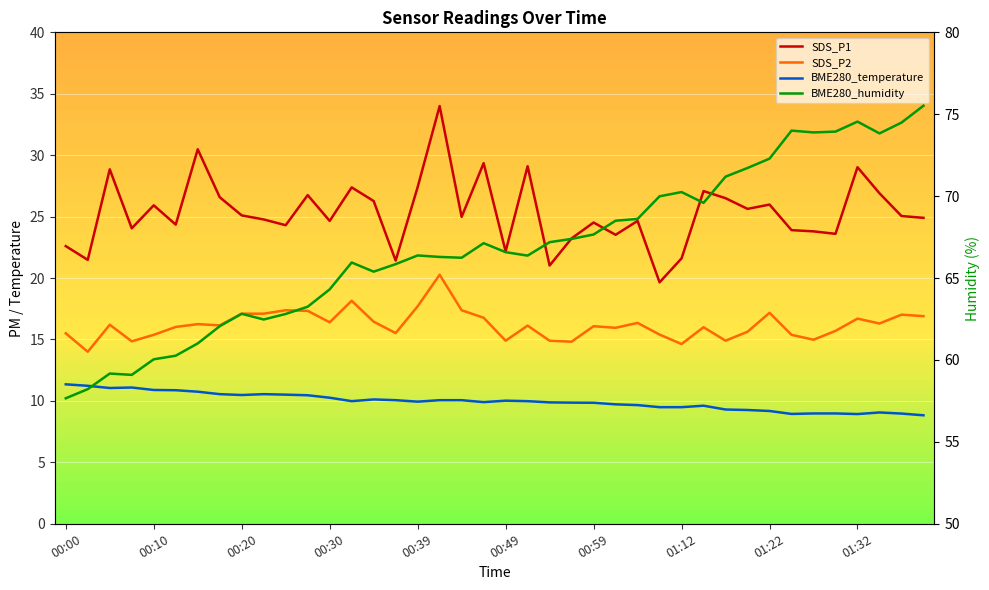

Reading left to right, list all the values displayed in this chart.

SDS_P1: 22.6	21.5	28.9	24.1	25.9	24.4	30.5	26.6	25.1	24.8	24.3	26.8	24.6	27.4	26.3	21.4	27.4	34.0	25.0	29.4	22.2	29.1	21.0	23.2	24.5	23.5	24.6	19.6	21.6	27.1	26.5	25.6	26.0	23.9	23.8	23.6	29.0	26.9	25.1	24.9
SDS_P2: 15.5	14.0	16.2	14.8	15.4	16.0	16.2	16.1	17.1	17.1	17.4	17.3	16.4	18.1	16.4	15.5	17.7	20.3	17.4	16.8	14.9	16.1	14.9	14.8	16.1	15.9	16.4	15.4	14.6	16.0	14.9	15.6	17.2	15.4	15.0	15.7	16.7	16.3	17.0	16.9
BME280_temperature: 11.3	11.2	11.1	11.1	10.9	10.9	10.8	10.6	10.5	10.6	10.5	10.5	10.3	10.0	10.1	10.1	9.9	10.1	10.1	9.9	10.0	10.0	9.9	9.9	9.8	9.7	9.7	9.5	9.5	9.6	9.3	9.3	9.2	8.9	9.0	9.0	8.9	9.1	9.0	8.8
BME280_humidity: 57.7	58.2	59.2	59.1	60.0	60.3	61.0	62.1	62.8	62.5	62.8	63.2	64.3	66.0	65.4	65.8	66.4	66.3	66.2	67.1	66.6	66.4	67.2	67.4	67.7	68.5	68.6	70.0	70.2	69.6	71.2	71.7	72.3	74.0	73.9	73.9	74.5	73.8	74.5	75.5